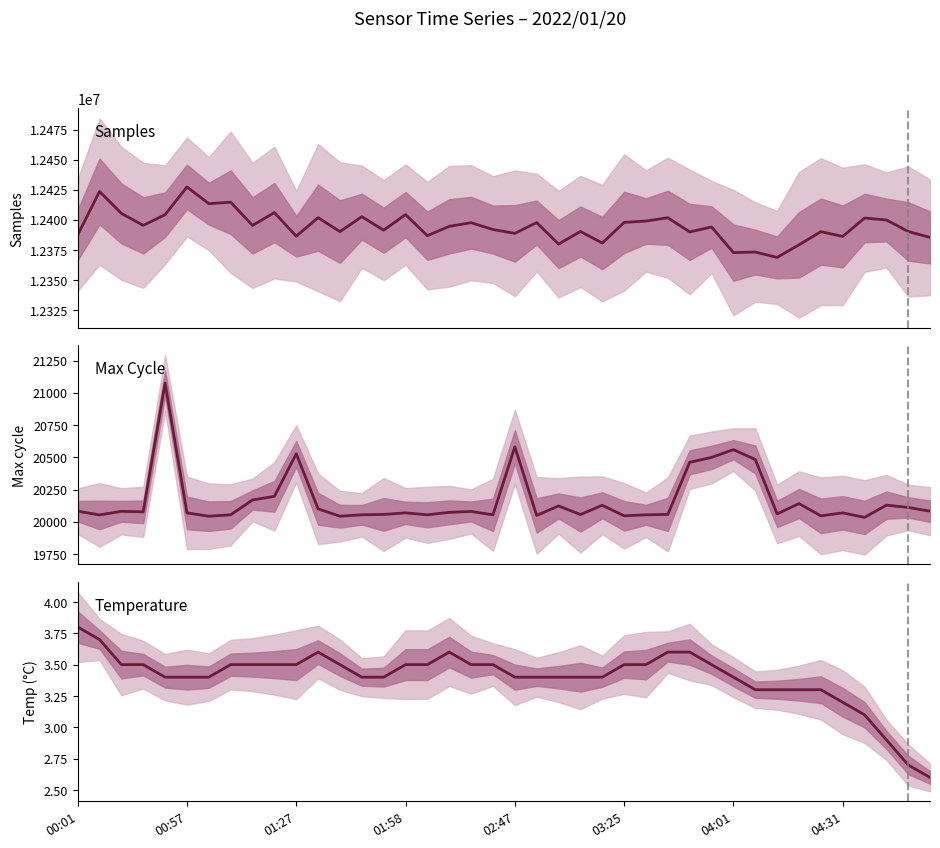

What is the value of the Max_cycle point at the 29th from the left?

20461.0